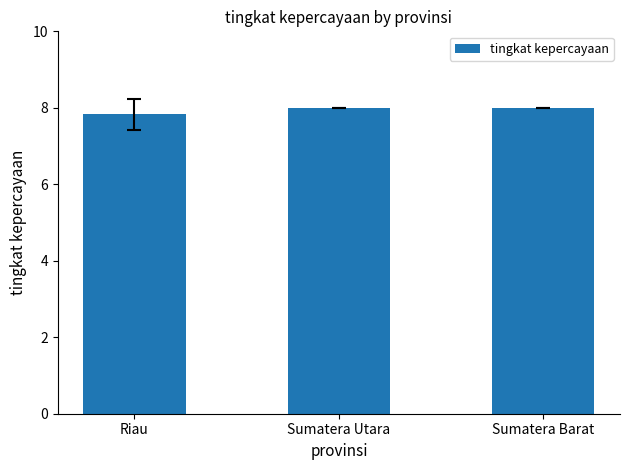

What is the ratio of the value at Riau to the value at Sumatera Utara?

1.0